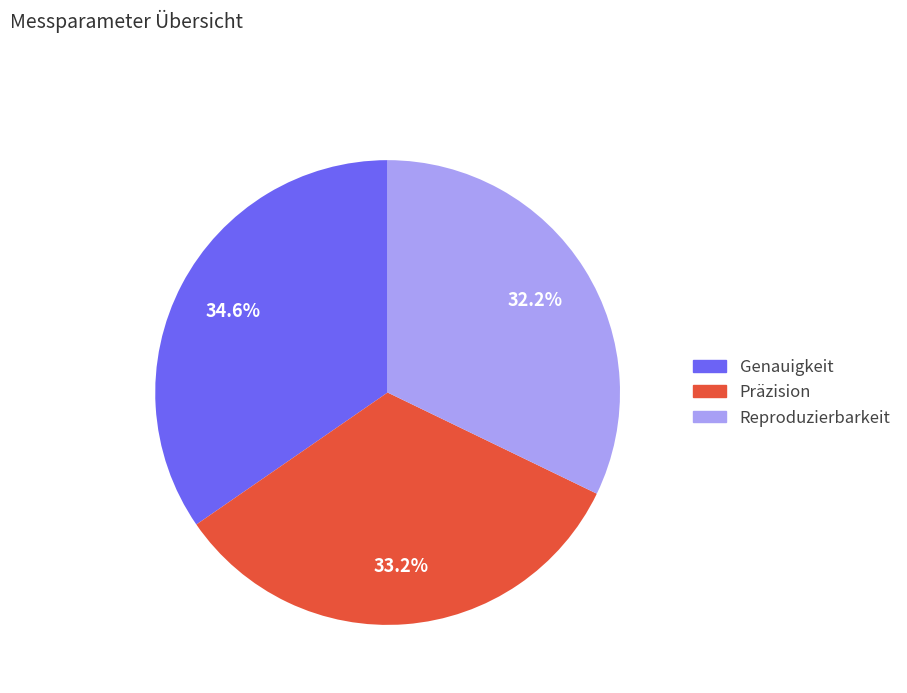

True or false: Reproduzierbarkeit accounts for 40% of the total.

False